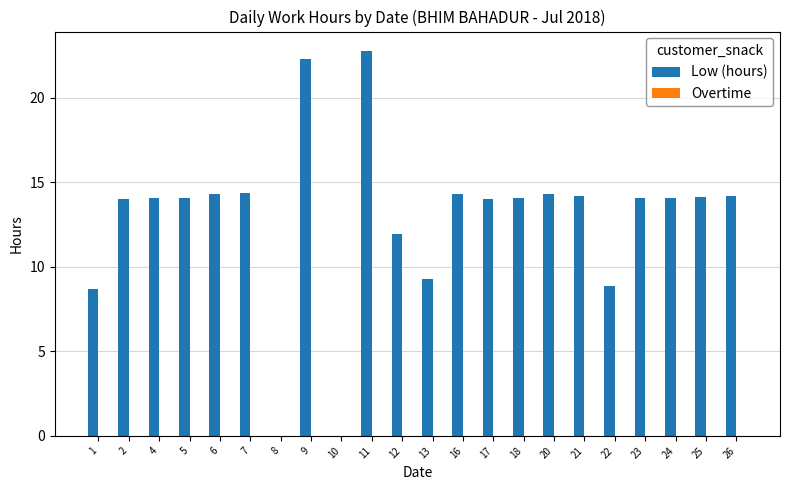

What is the change in value from 8 to 22?

+8.9